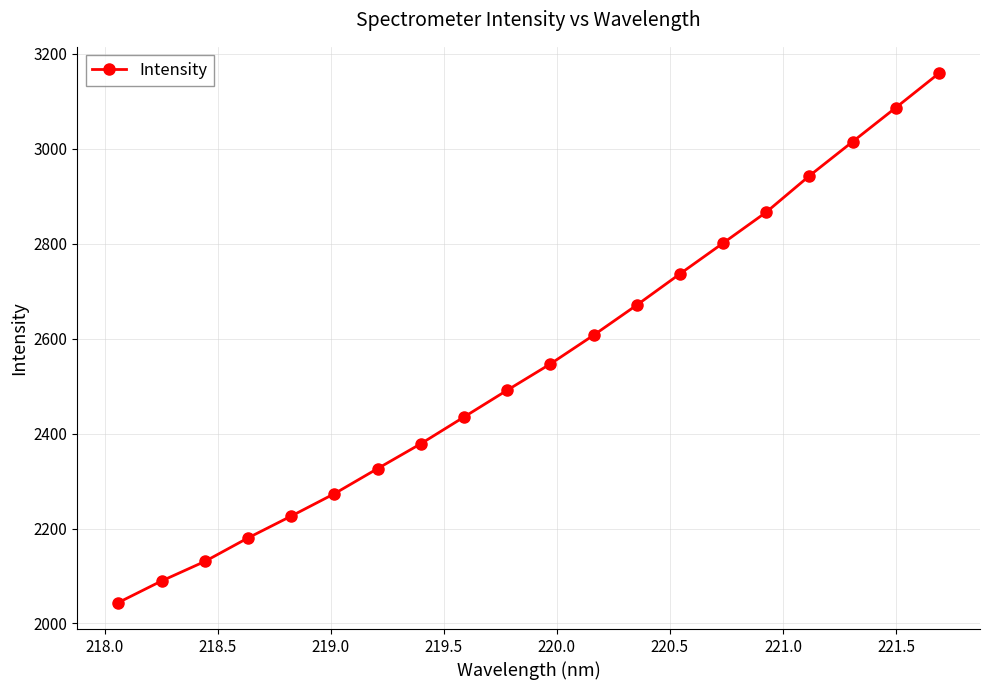

What is the value of the 11th point from the left?

2546.6